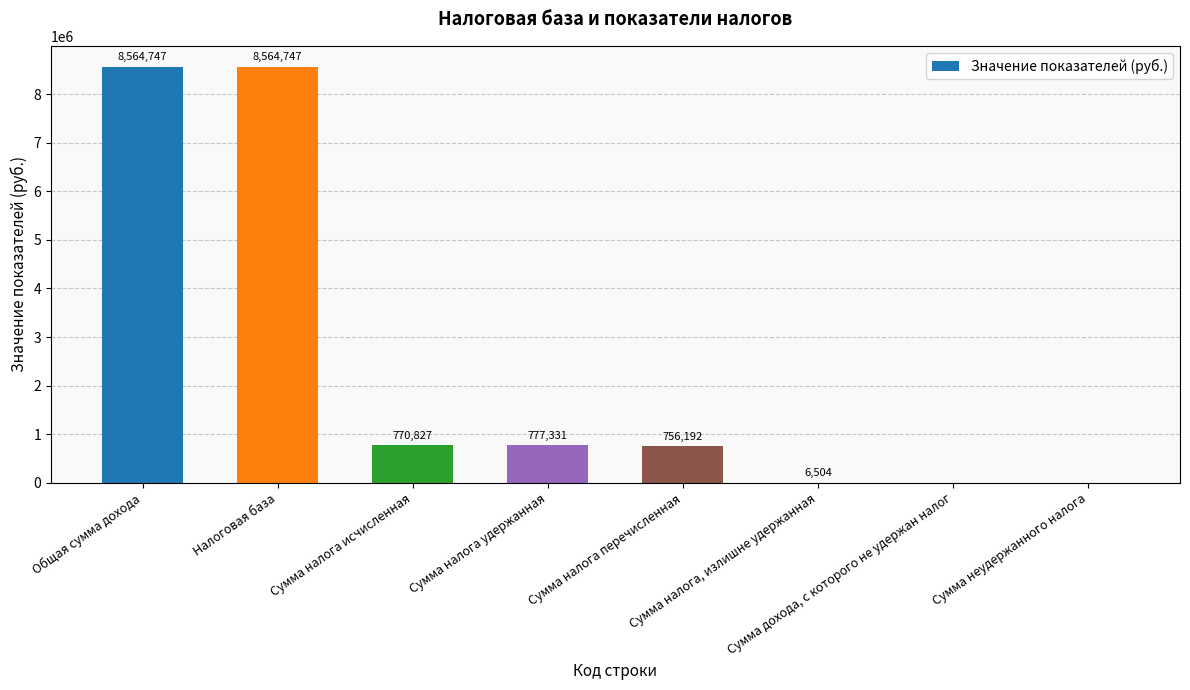

What is the ratio of the value at Общая сумма дохода to the value at Сумма налога перечисленная?

11.3